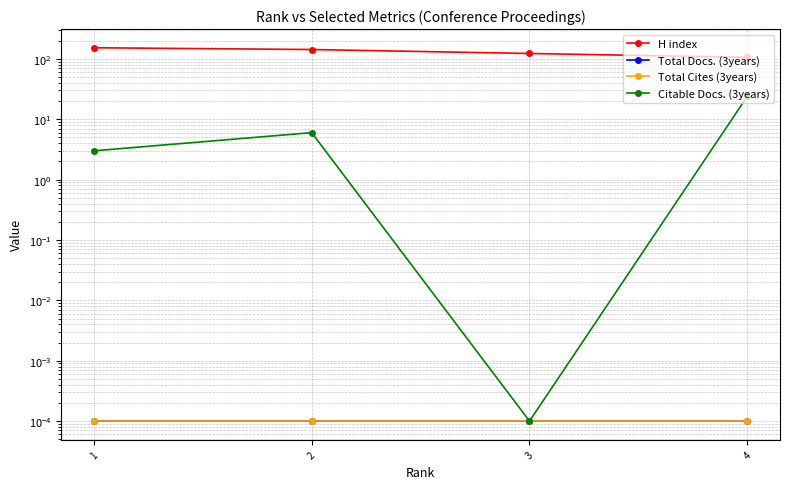

How many lines are shown in the chart?

4